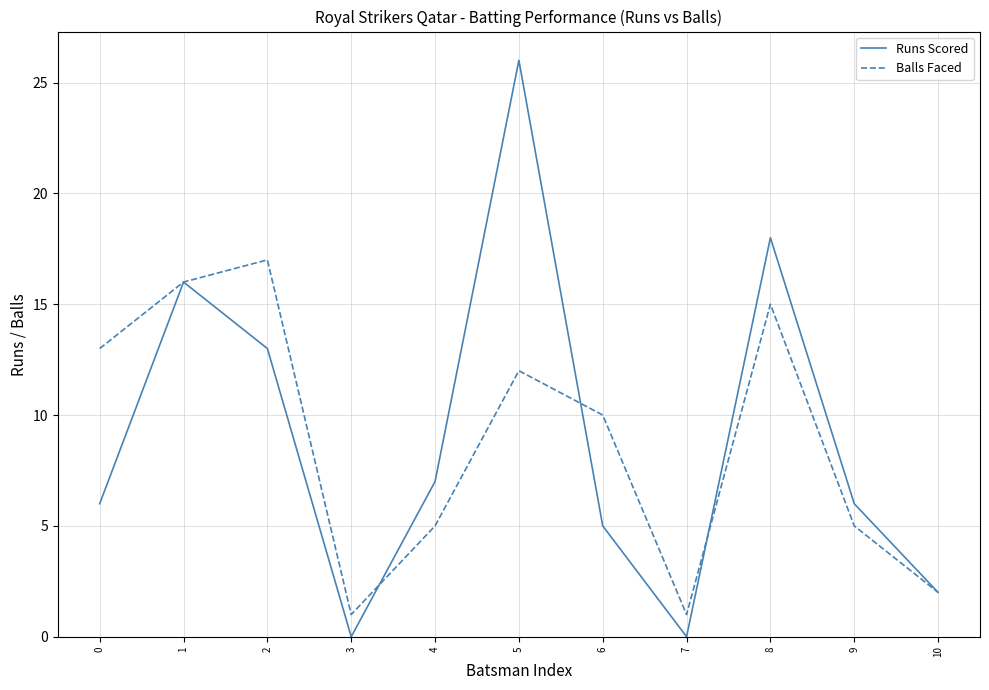

The Runs Scored series shows 0 at 3. True or false?

True